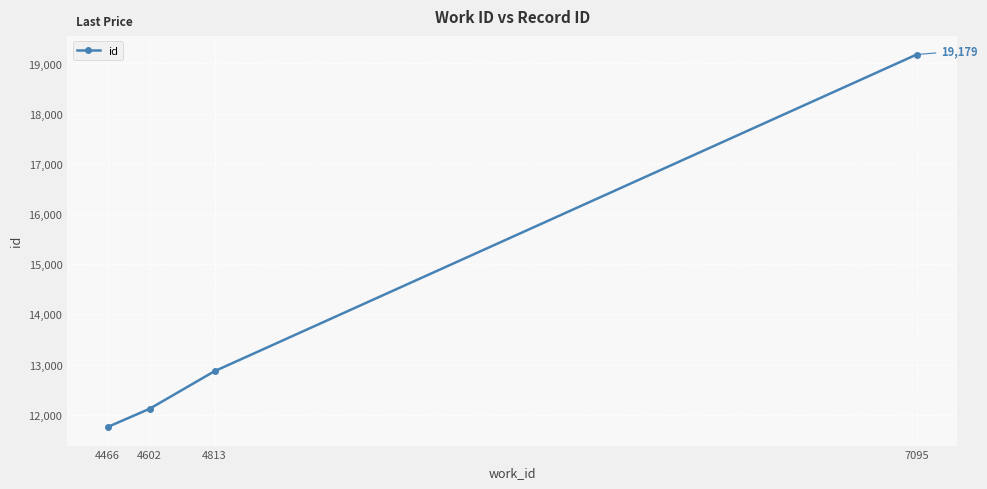

The value at 7095 is 6507. True or false?

False